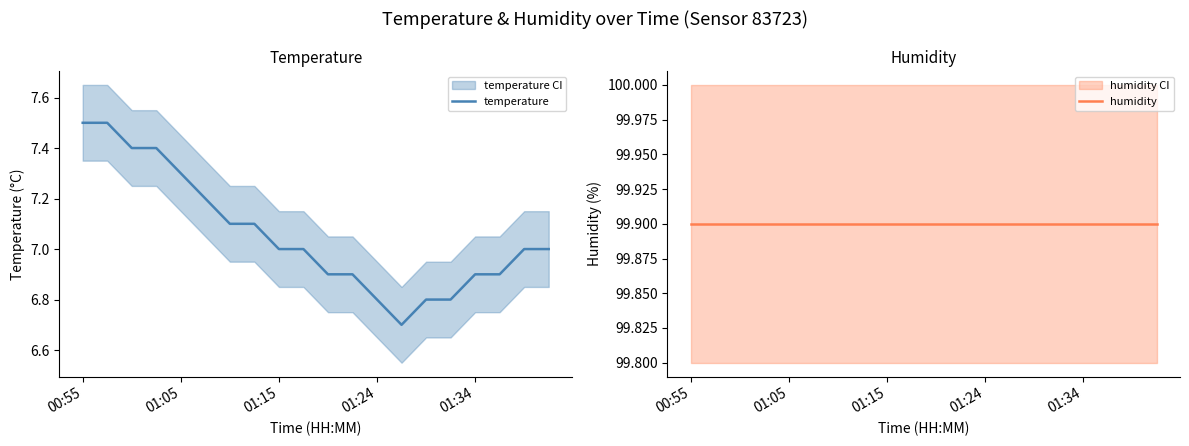

Is it true that temperature equals 9.6 at 01:34?

False